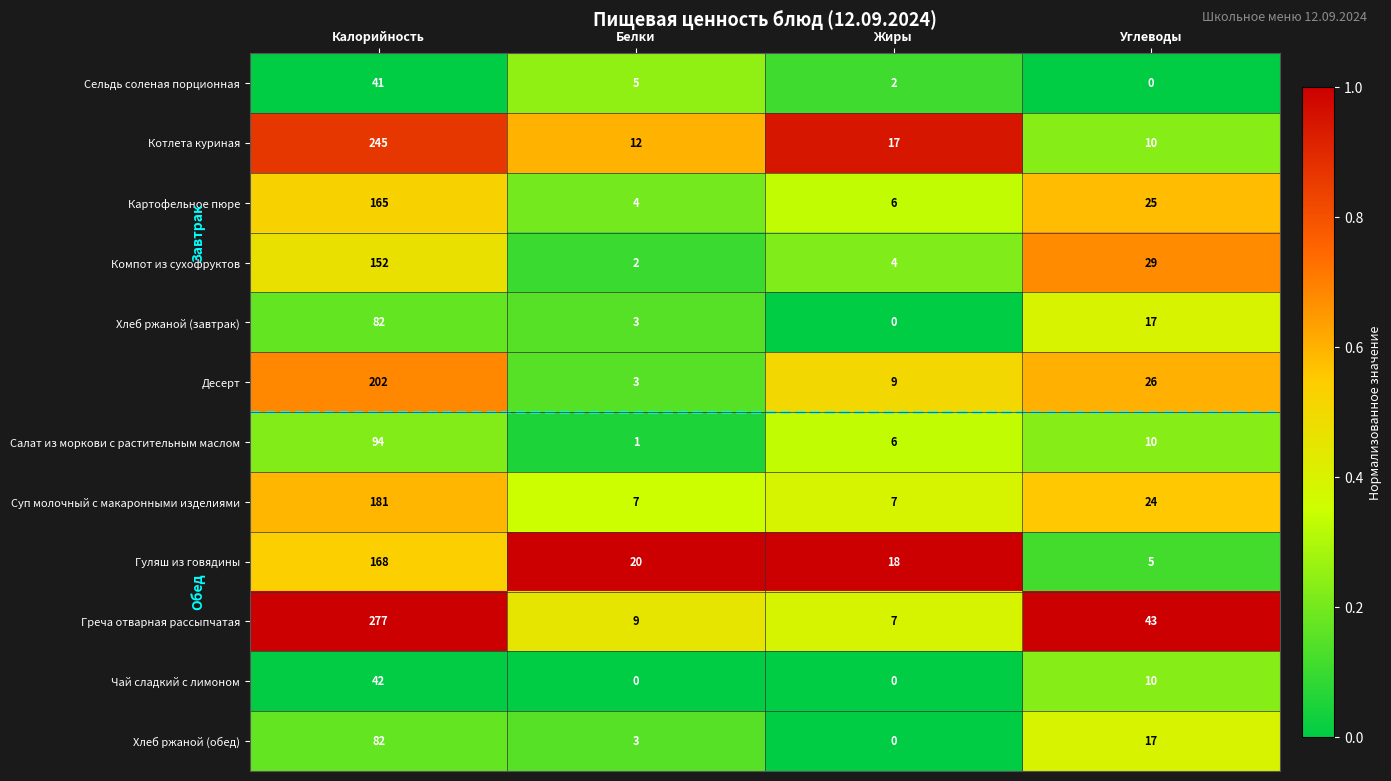

Is the value of Хлеб ржаной (обед) at Углеводы greater than the value of Картофельное пюре at Белки?

Yes